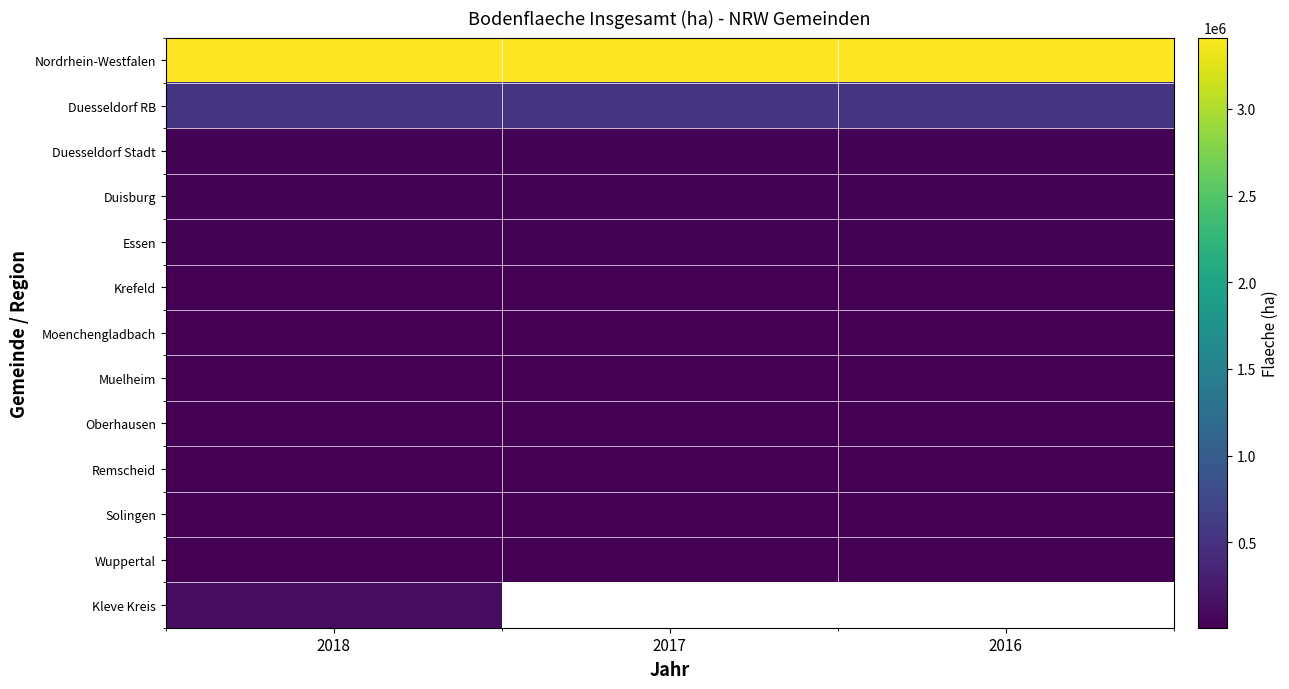

What is the average value of the Solingen series?

8954.0